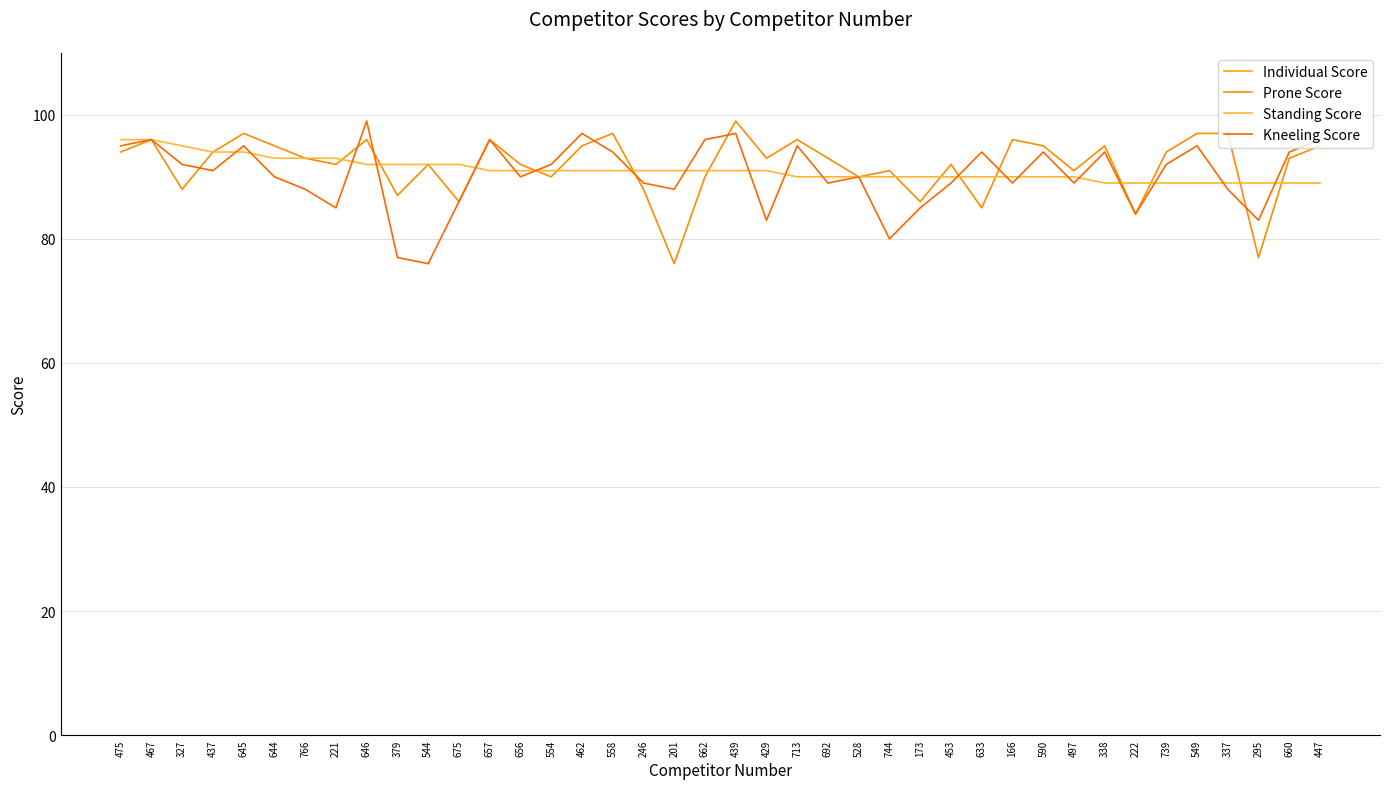

Which has a higher value, 201 or 246?

246